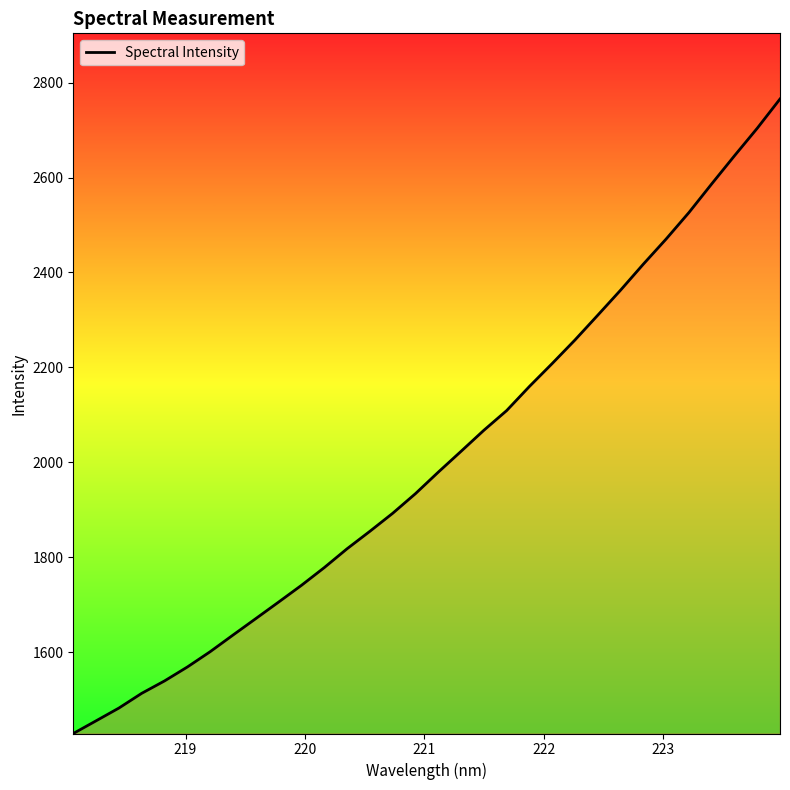

What is the difference between the maximum and minimum values?

1336.2